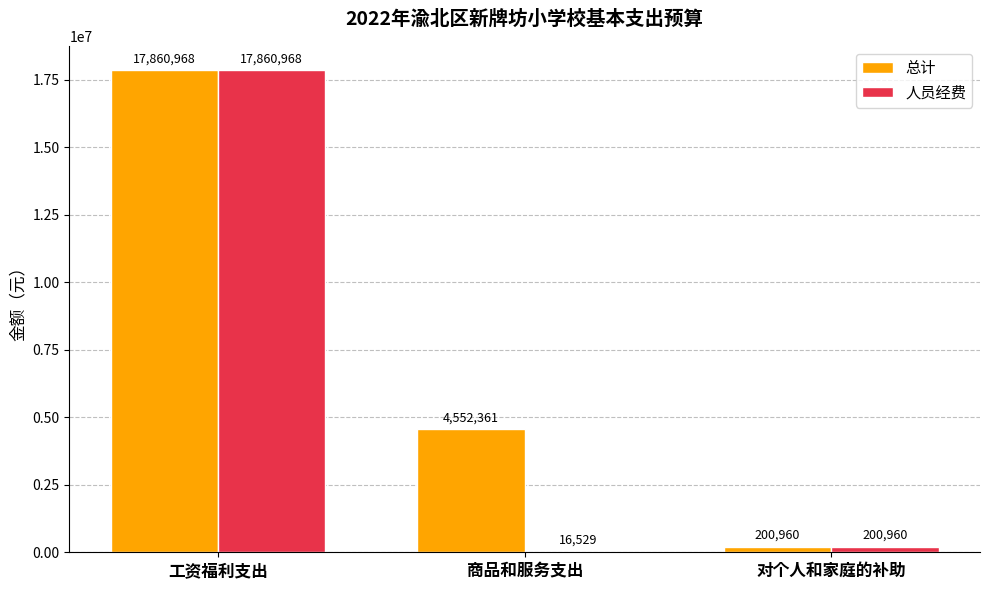

At which label is 人员经费 closest to 8938748?

对个人和家庭的补助